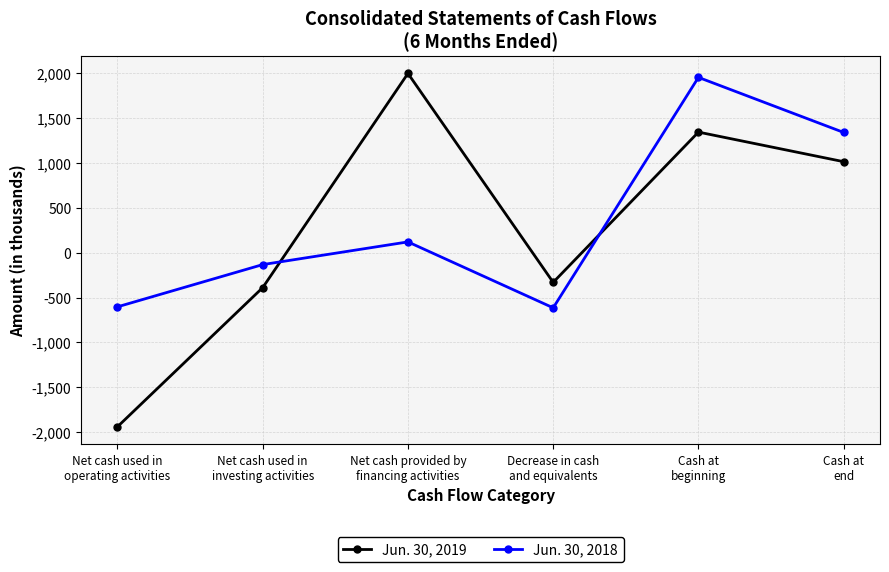

What is the spread (max minus min) of values at Cash at
end?

326